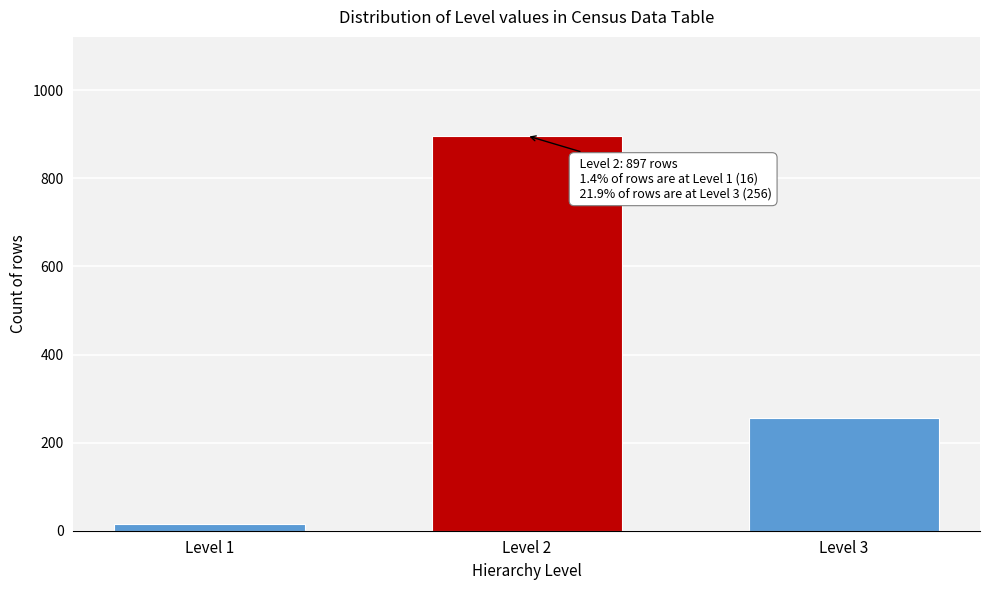

Reading right to left, what are all the values shown in this chart?

Level 3=256	Level 2=897	Level 1=16